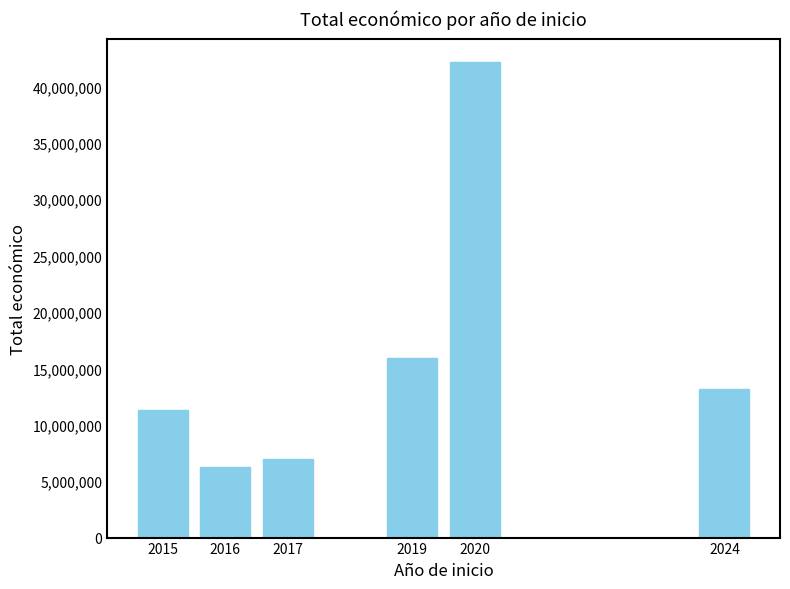

What is the change in value from 2017 to 2019?

+8935647